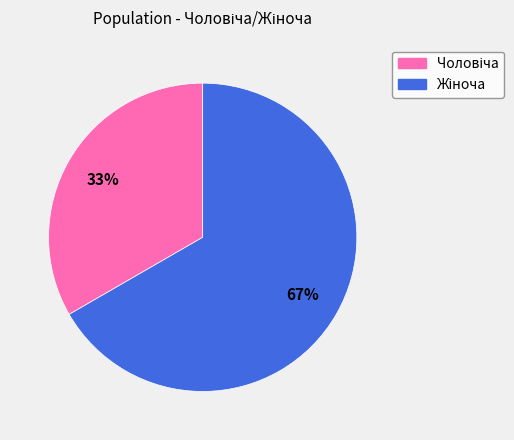

To the nearest percent, what is the average slice percentage?

50%